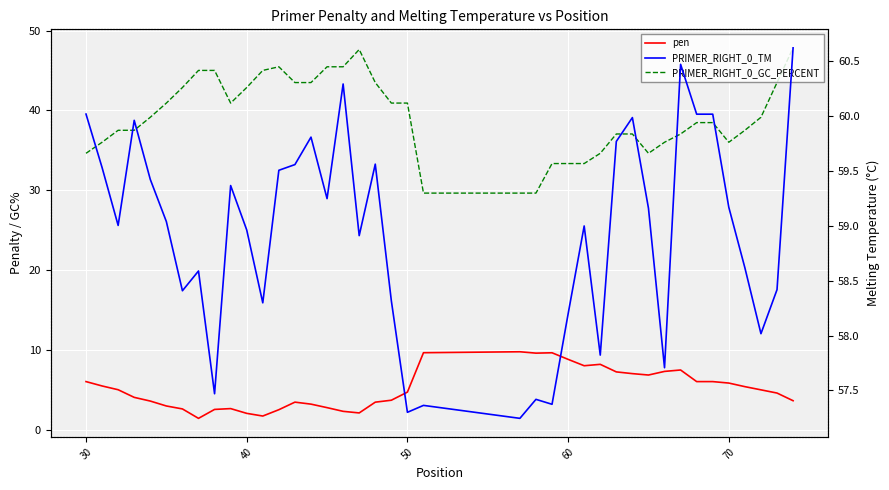

Which has a higher value, 30 or 70?

30